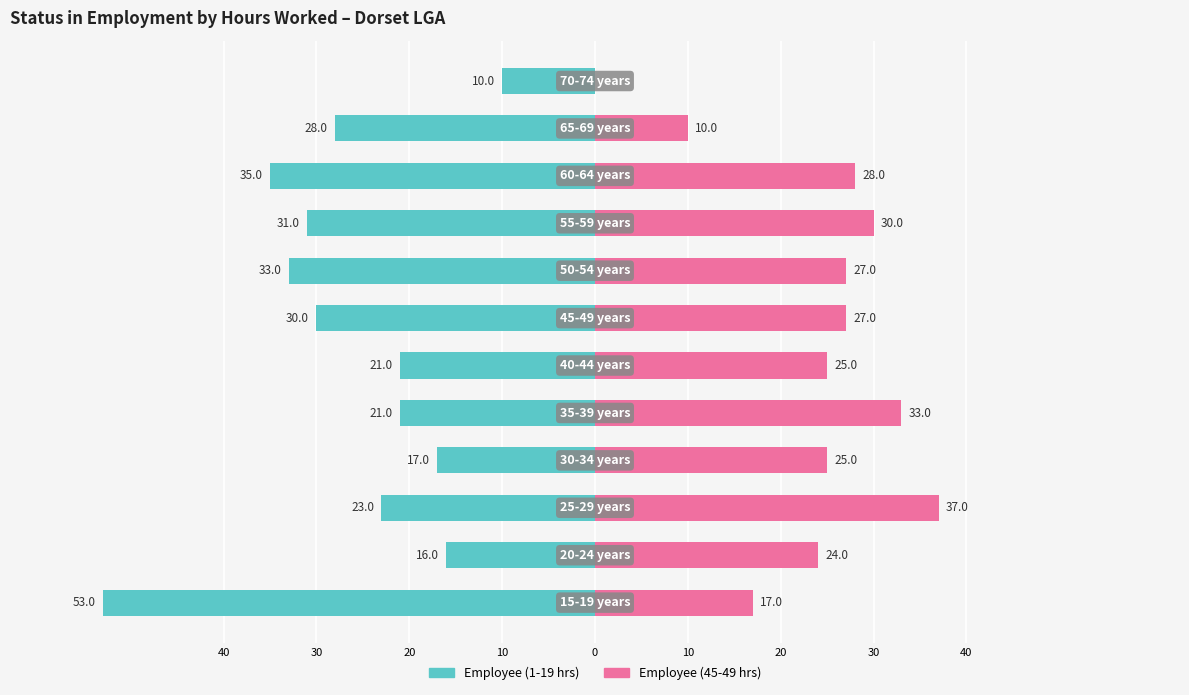

What is the average value of the Employee (1-19 hrs) series?

-26